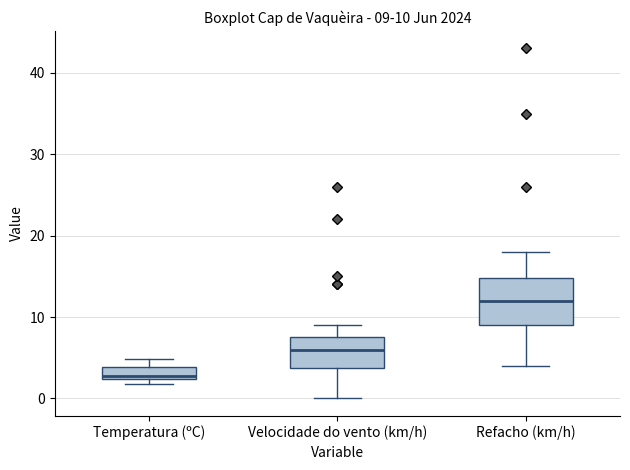

Comparing the boxes themselves (not the whiskers), which one is the tallest?

Refacho (km/h)